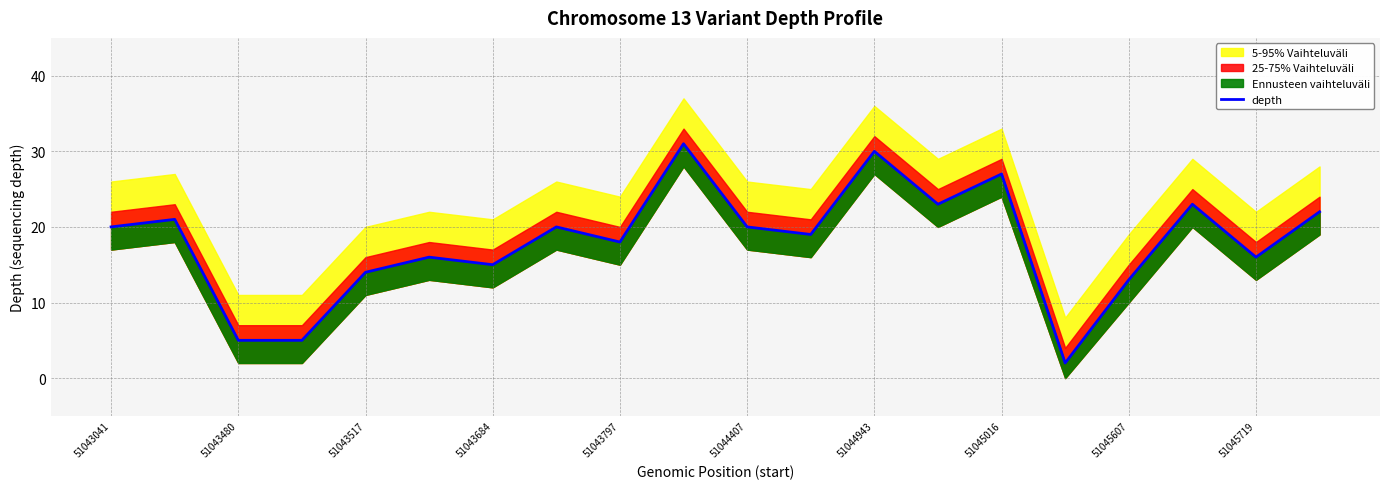

The chart shows a value of 20 at 51043517. True or false?

False